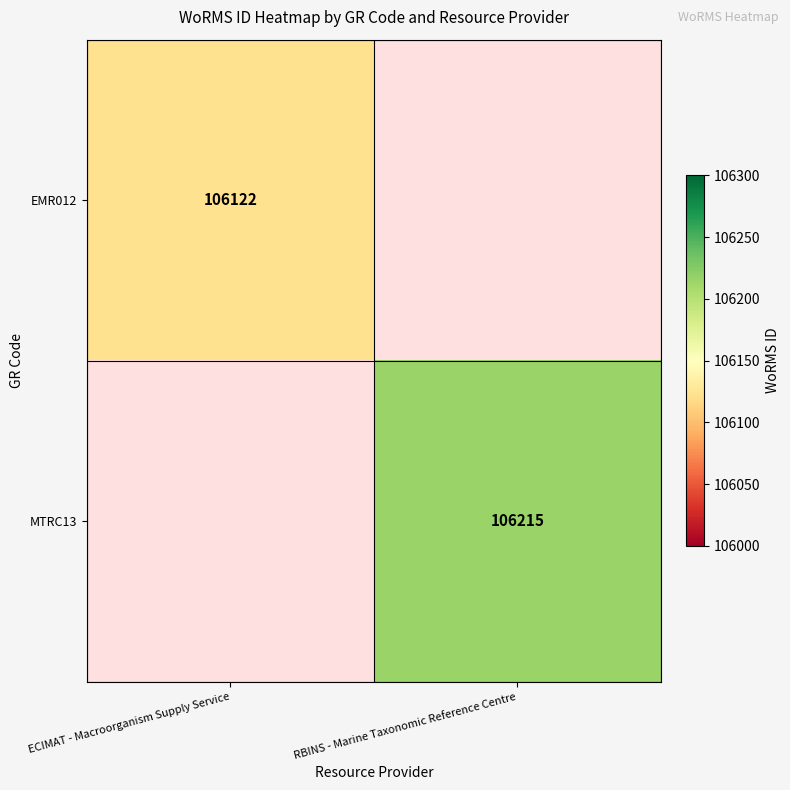

True or false: MTRC13 has a value of 180830 at RBINS - Marine Taxonomic Reference Centre.

False